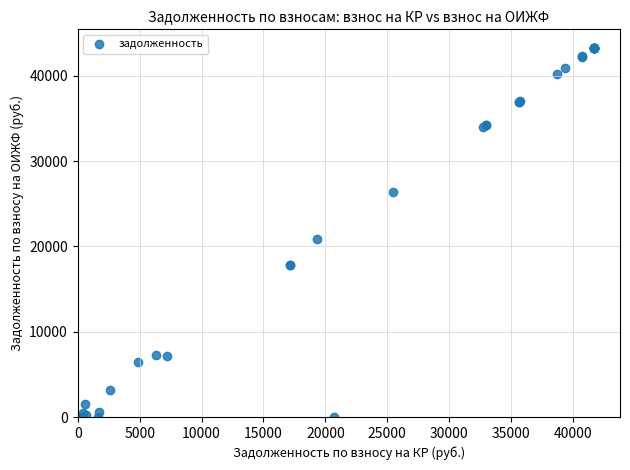

What Y value in the scatter plot is closest to 21651?

20873.0